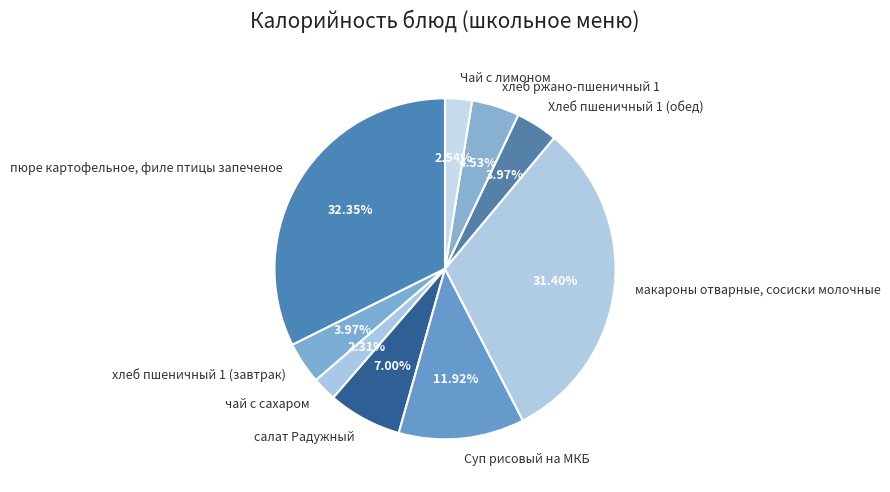

What is the largest slice in the pie chart?

пюре картофельное, филе птицы запеченое